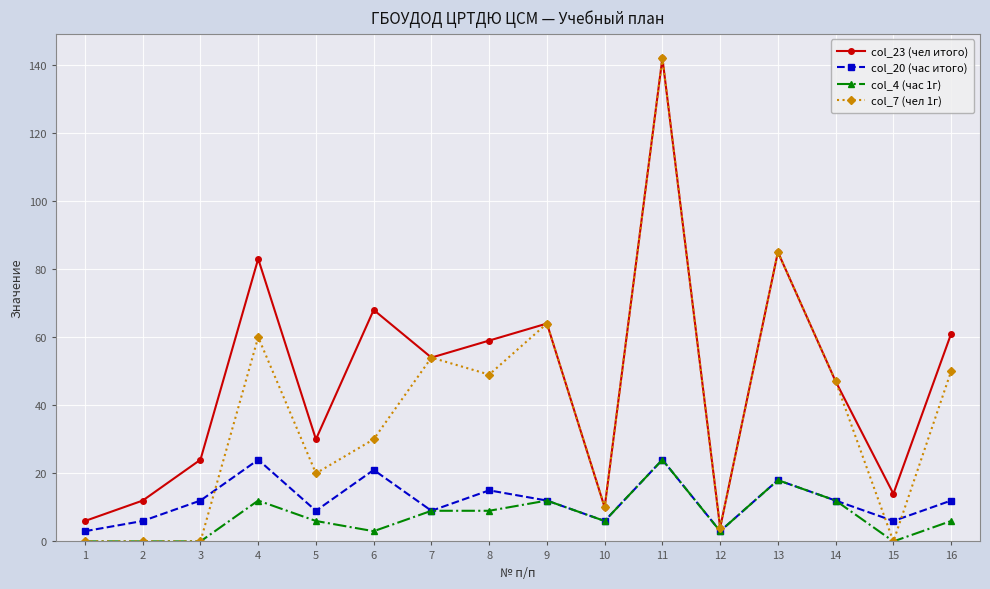

True or false: col_20 (час итого) has more than 0 points higher than both neighbors.

True